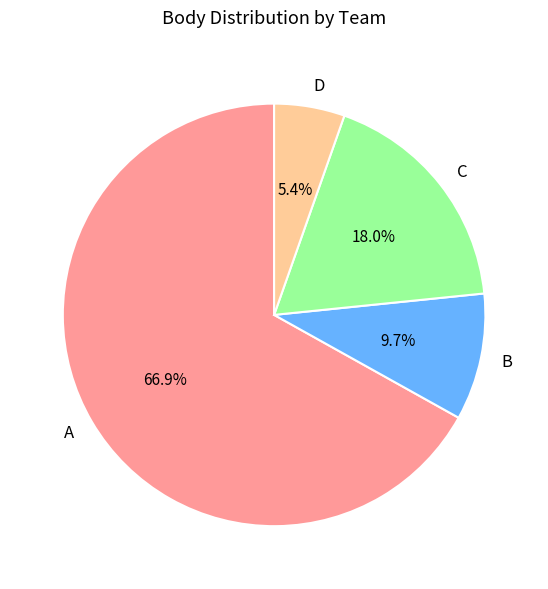

Between B and A, which is larger?

A